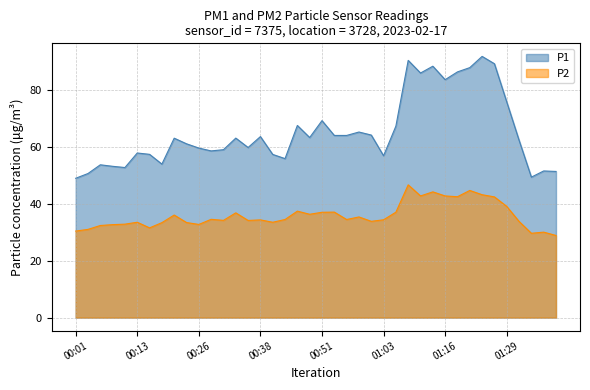

How many values in the P2 series exceed 34?

24